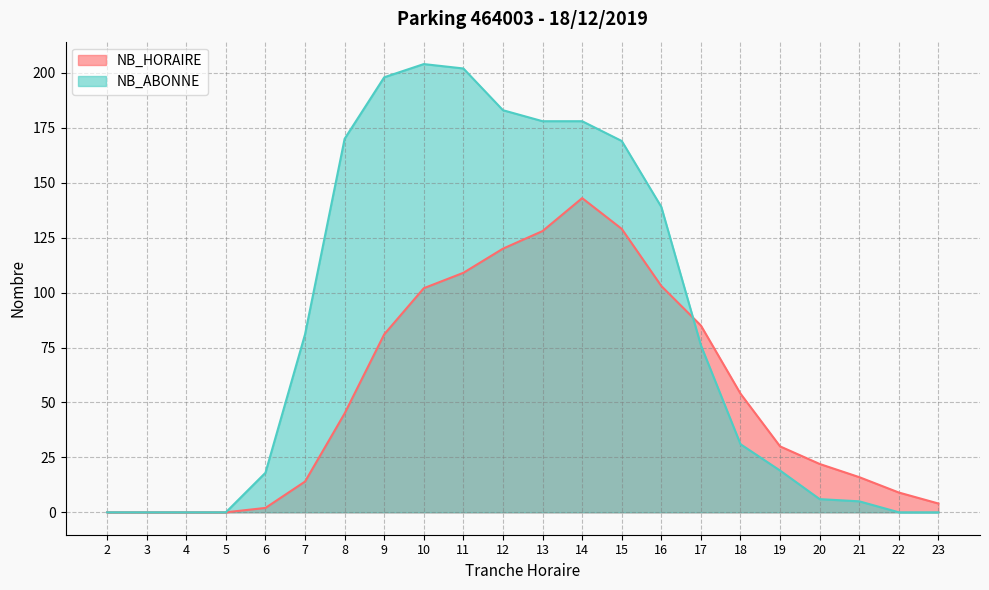

The NB_HORAIRE series shows 129 at 15. True or false?

True